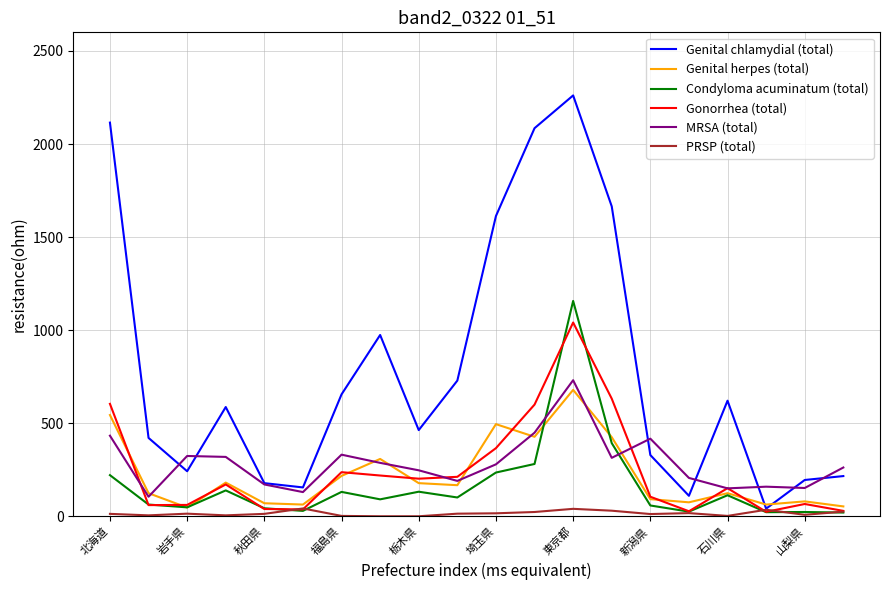

Does the chart have visible grid lines?

Yes